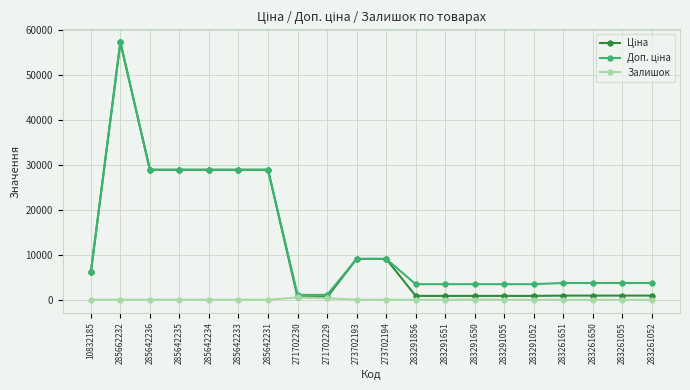

What is the maximum value shown in the chart?

57235.5